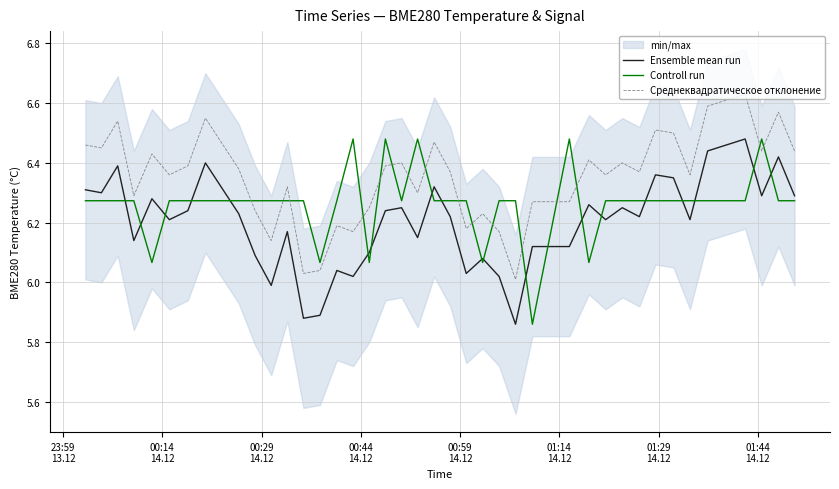

Which series has the largest range (max minus min)?

Ensemble mean run